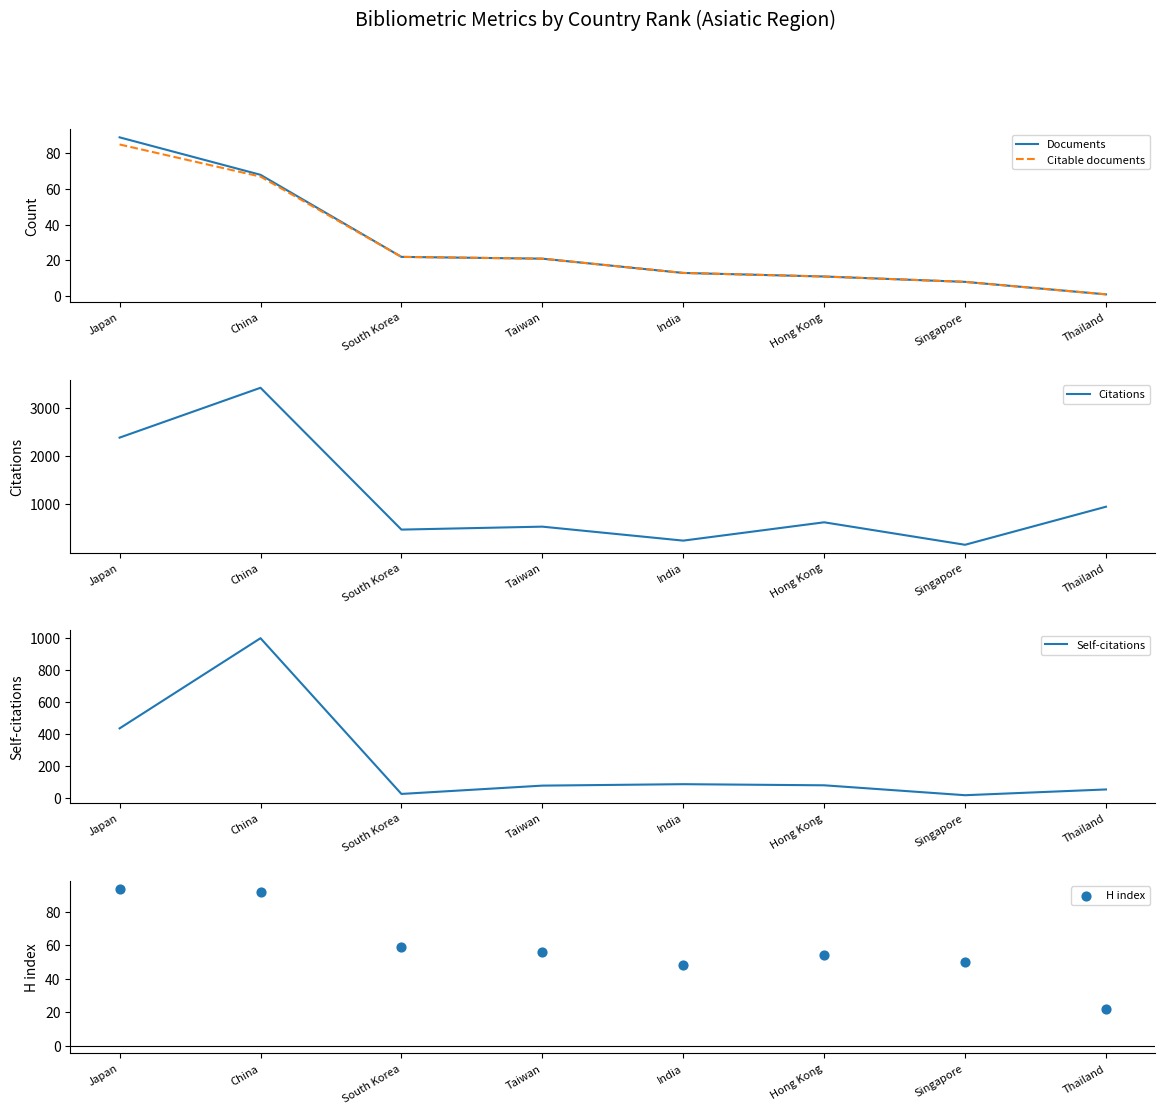

Is the value of Self-citations at Singapore greater than the value of H index at Hong Kong?

No